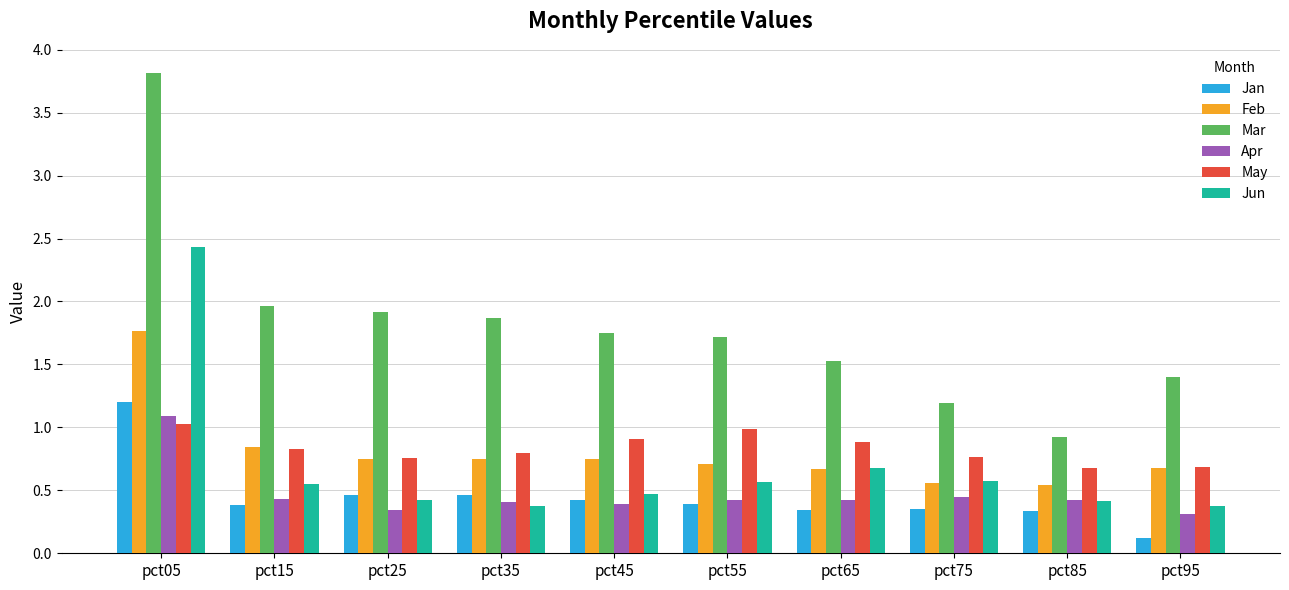

Count the Feb values in the range 0 to 1.

9